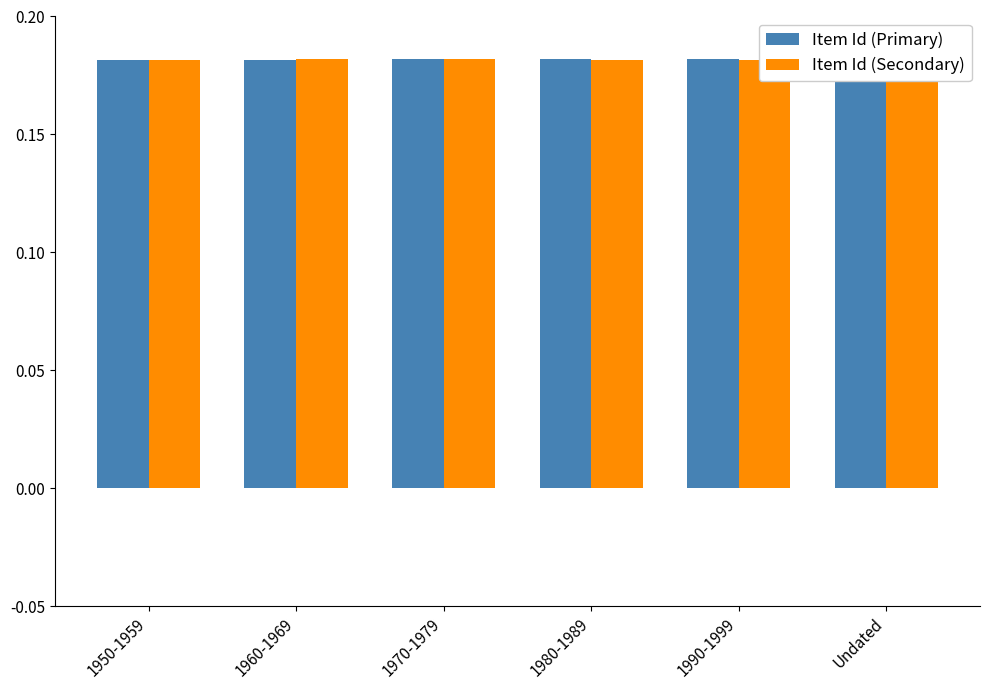

At how many categories does at least one series exceed 0?

6